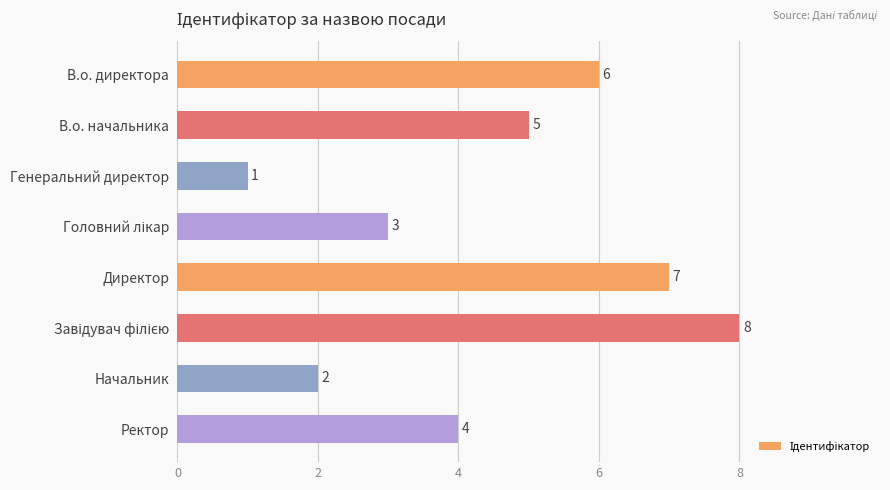

Is it true that the value at Генеральний директор is 2?

False